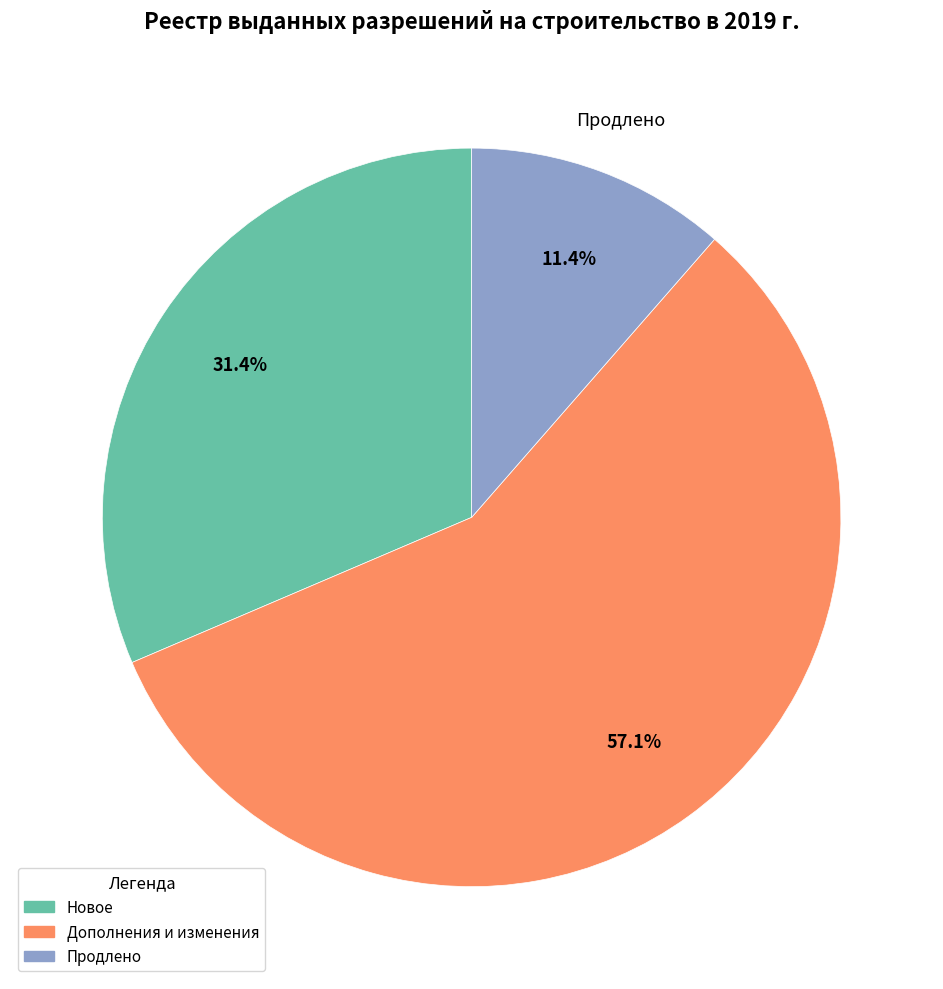

Is Продлено the majority of the pie?

No